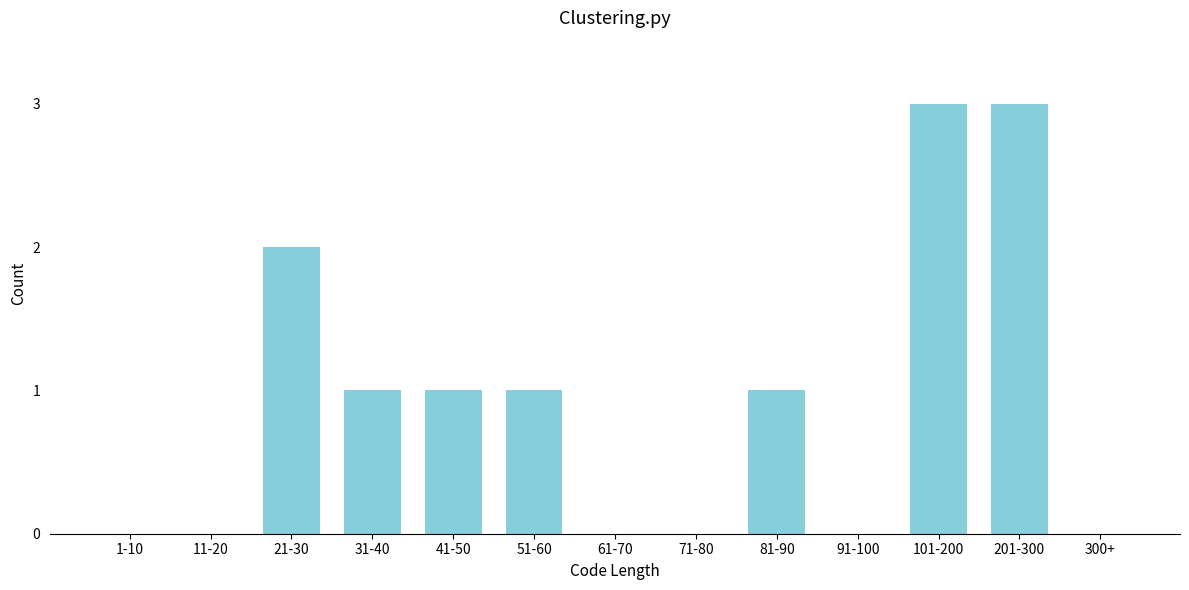

Reading left to right, transcribe all the data shown in this chart.

1-10=0	11-20=0	21-30=2	31-40=1	41-50=1	51-60=1	61-70=0	71-80=0	81-90=1	91-100=0	101-200=3	201-300=3	300+=0